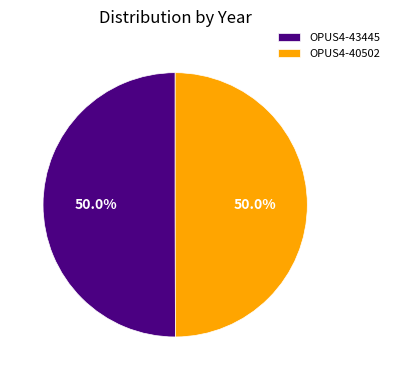

How many slices are in this pie chart?

2